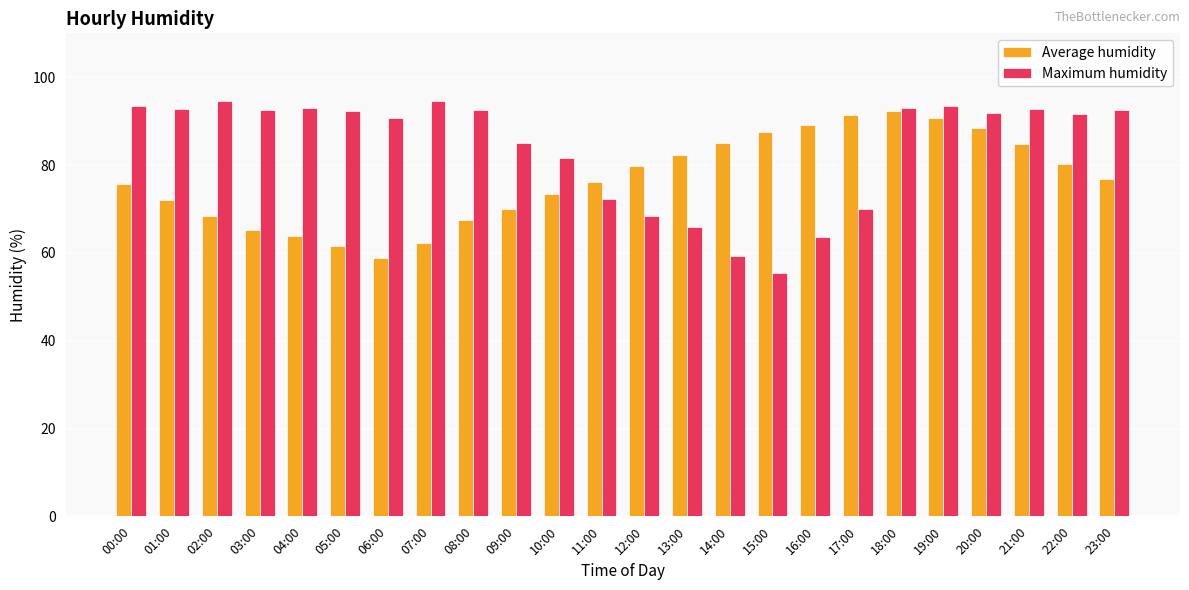

What position from the right is 03:00?

21